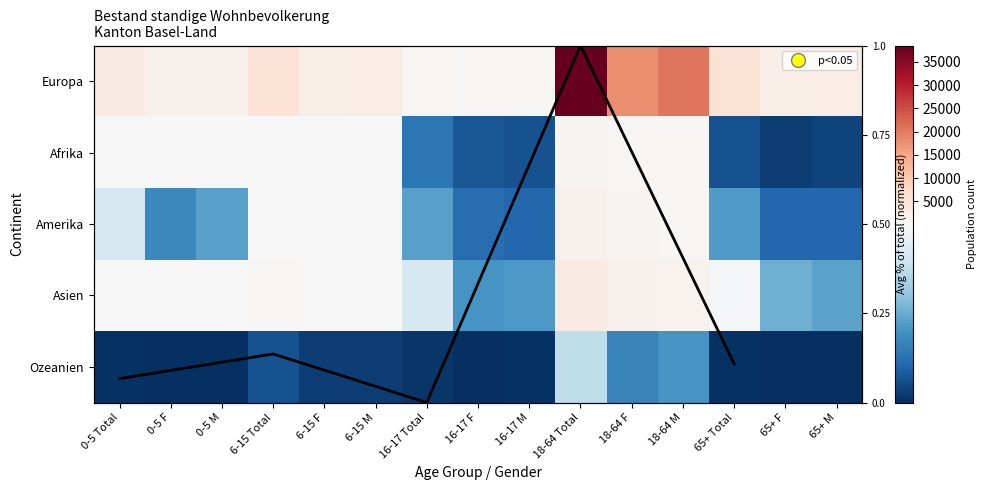

At 65+ M, list the series in order from largest to smallest.

Europa, Asien, Amerika, Afrika, Ozeanien